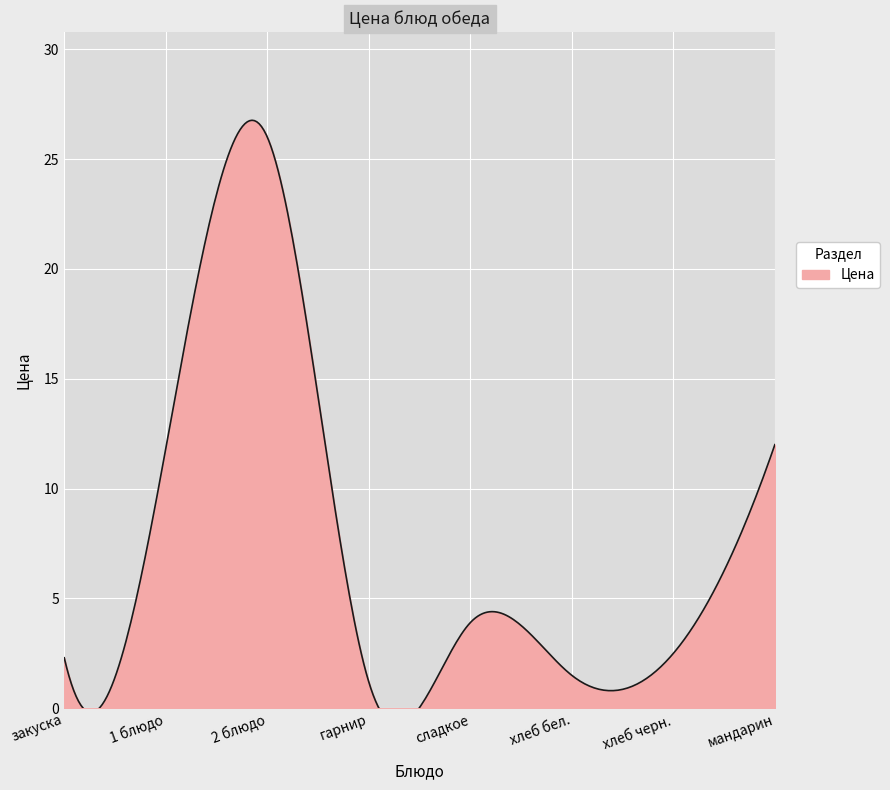

What is the label of the 2nd point from the right?

хлеб черн.